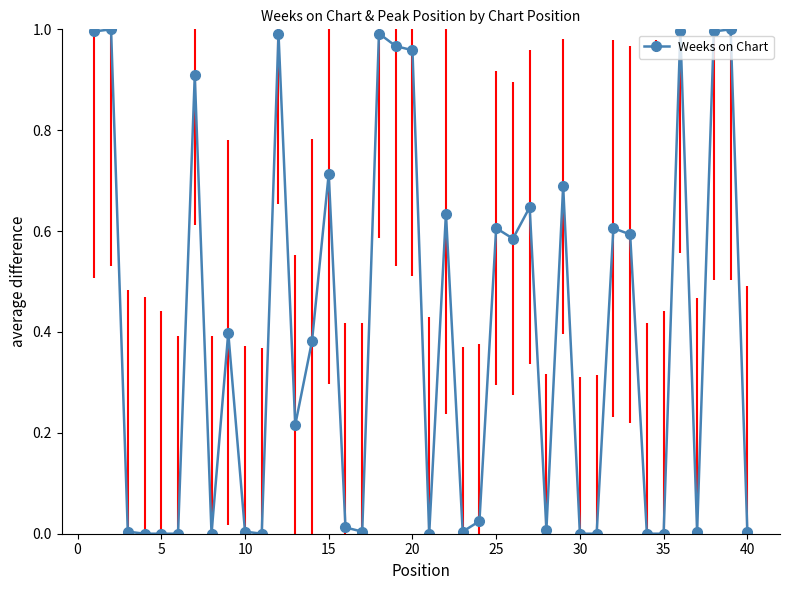

What is the sum of all values?

15.9